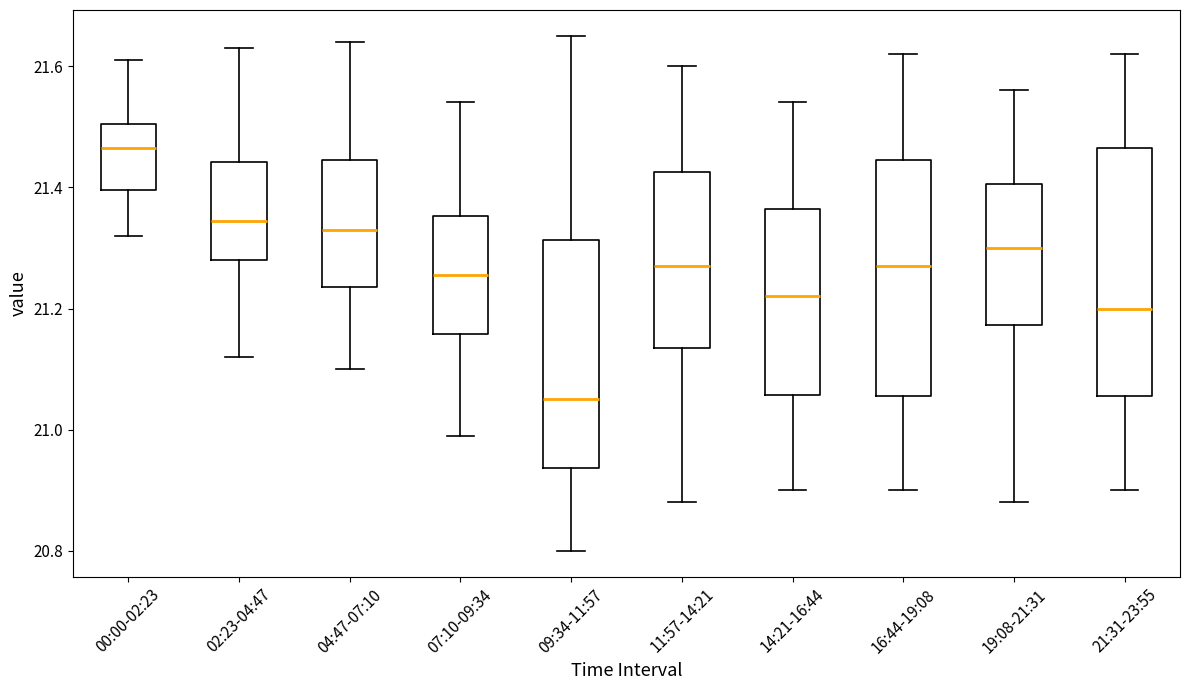

Reading left to right, transcribe this box plot: for each box, give where its median line is, the range the box spans, and where its two whiskers end, as read against the y-axis. The values are not printed on the chart, so give them approximately, as read against the axis.

00:00-02:23: median 21.46, box 21.40 to 21.50, whiskers 21.32 to 21.62
02:23-04:47: median 21.34, box 21.28 to 21.44, whiskers 21.12 to 21.64
04:47-07:10: median 21.34, box 21.24 to 21.44, whiskers 21.10 to 21.64
07:10-09:34: median 21.26, box 21.16 to 21.36, whiskers 21.00 to 21.54
09:34-11:57: median 21.06, box 20.94 to 21.32, whiskers 20.80 to 21.66
11:57-14:21: median 21.28, box 21.14 to 21.42, whiskers 20.88 to 21.60
14:21-16:44: median 21.22, box 21.06 to 21.36, whiskers 20.90 to 21.54
16:44-19:08: median 21.28, box 21.06 to 21.44, whiskers 20.90 to 21.62
19:08-21:31: median 21.30, box 21.18 to 21.40, whiskers 20.88 to 21.56
21:31-23:55: median 21.20, box 21.06 to 21.46, whiskers 20.90 to 21.62